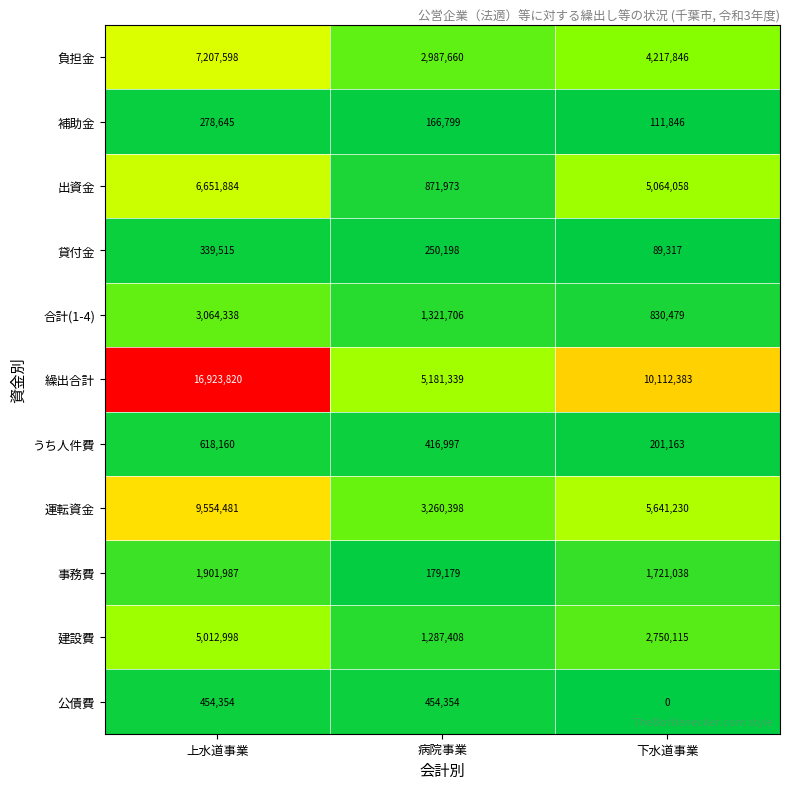

What is the sum of all 繰出合計 values?

32217542